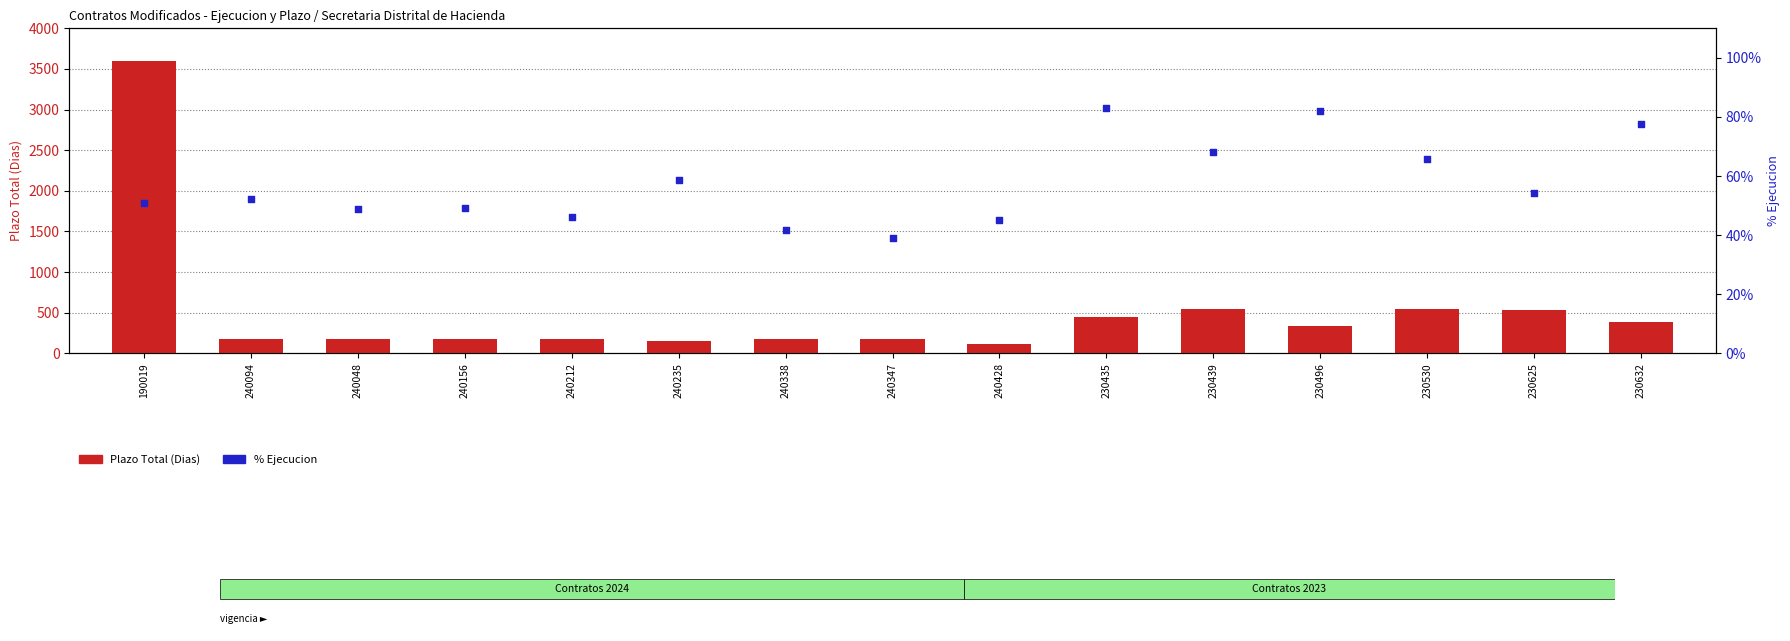

What are all the series names shown in the legend?

Plazo Total (Dias), % Ejecucion